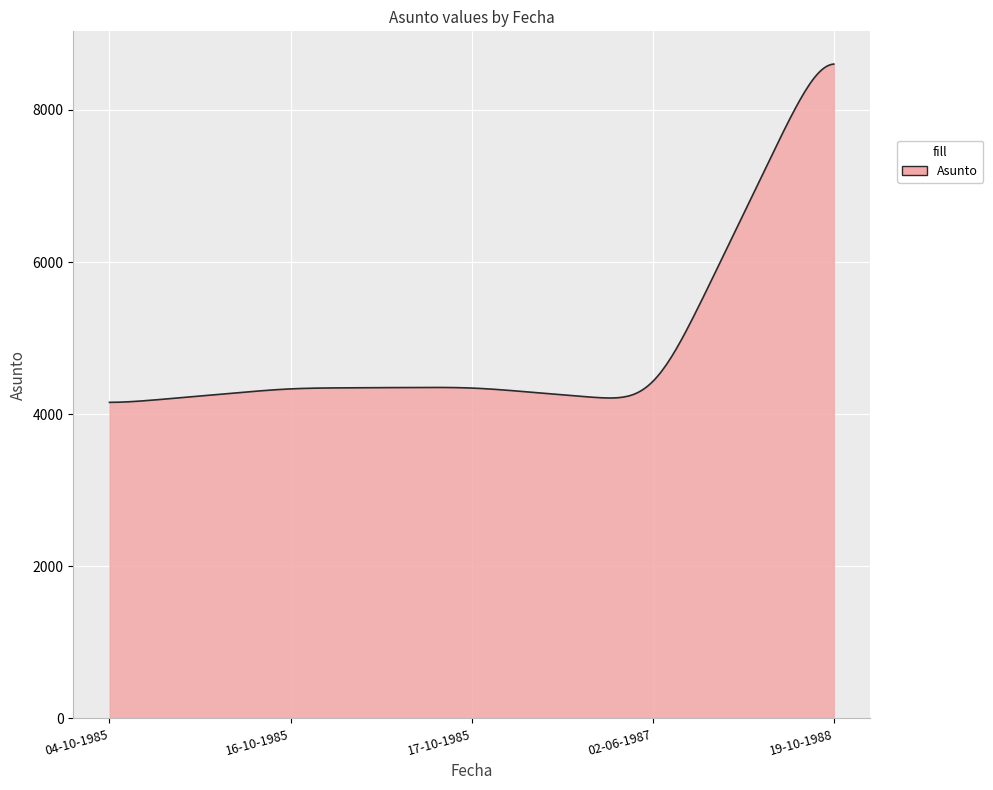

What is the minimum value shown in the chart?

4155.8